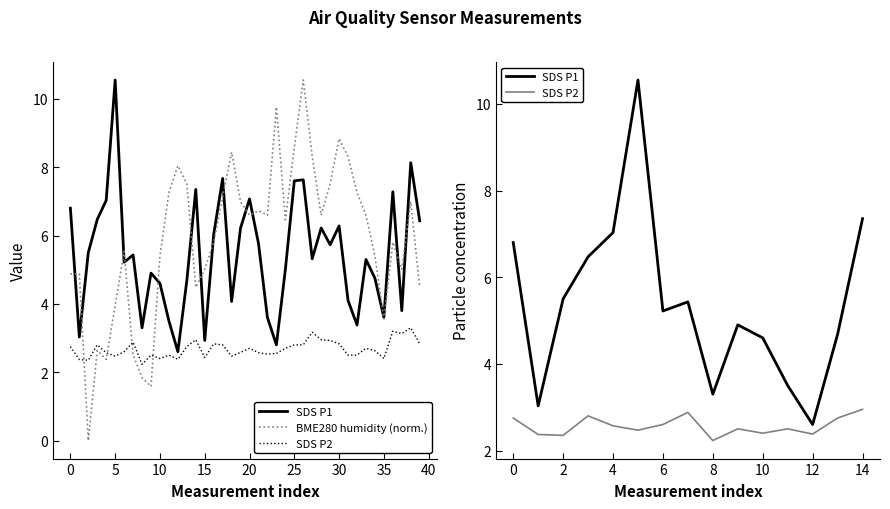

Is it true that SDS_P2 equals 2.5 at 22?

True